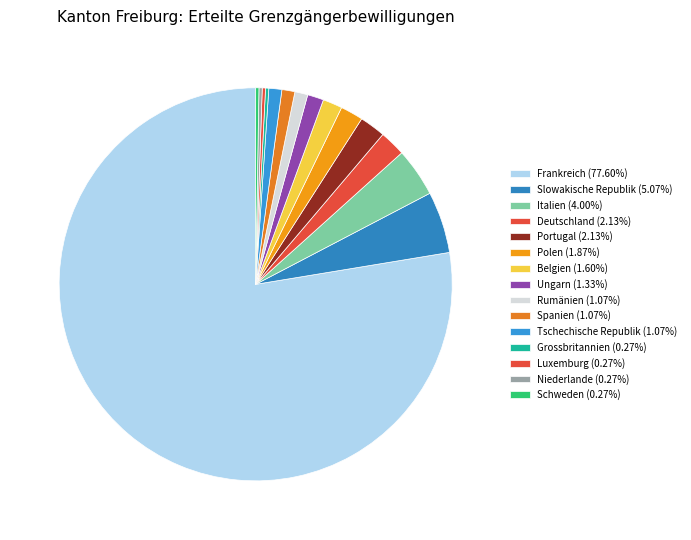

True or false: Tschechische Republik accounts for 1% of the total.

True